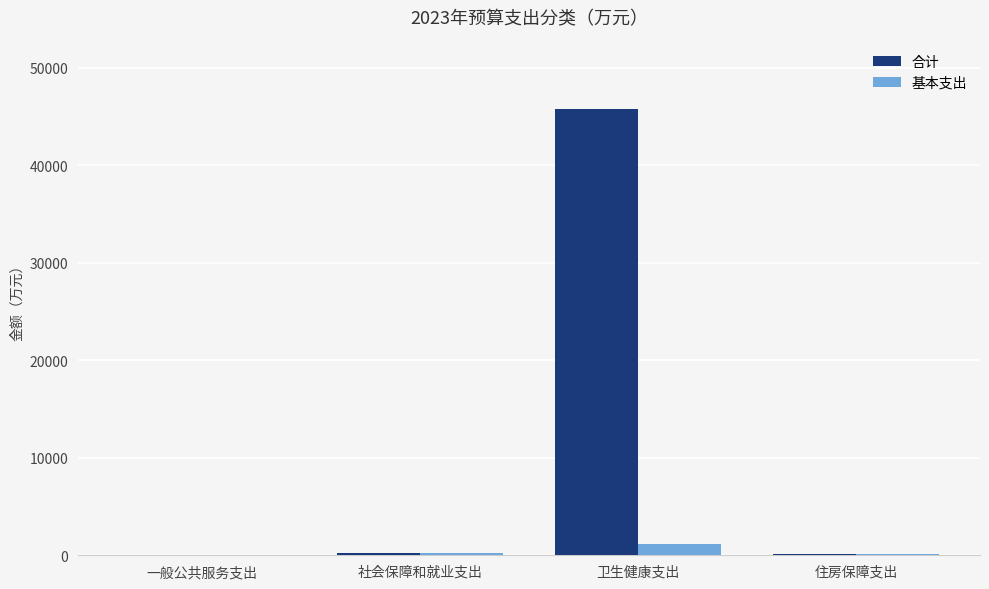

Count the number of categories in the chart.

4